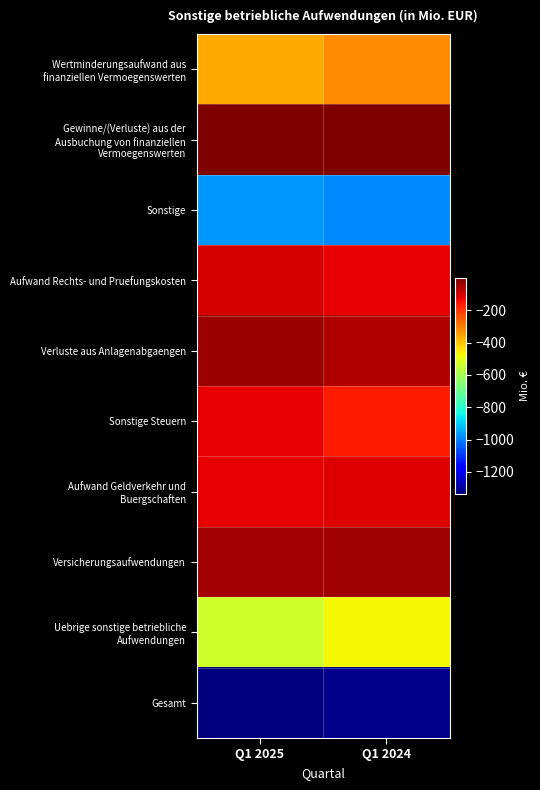

What is the greatest value displayed?

-3